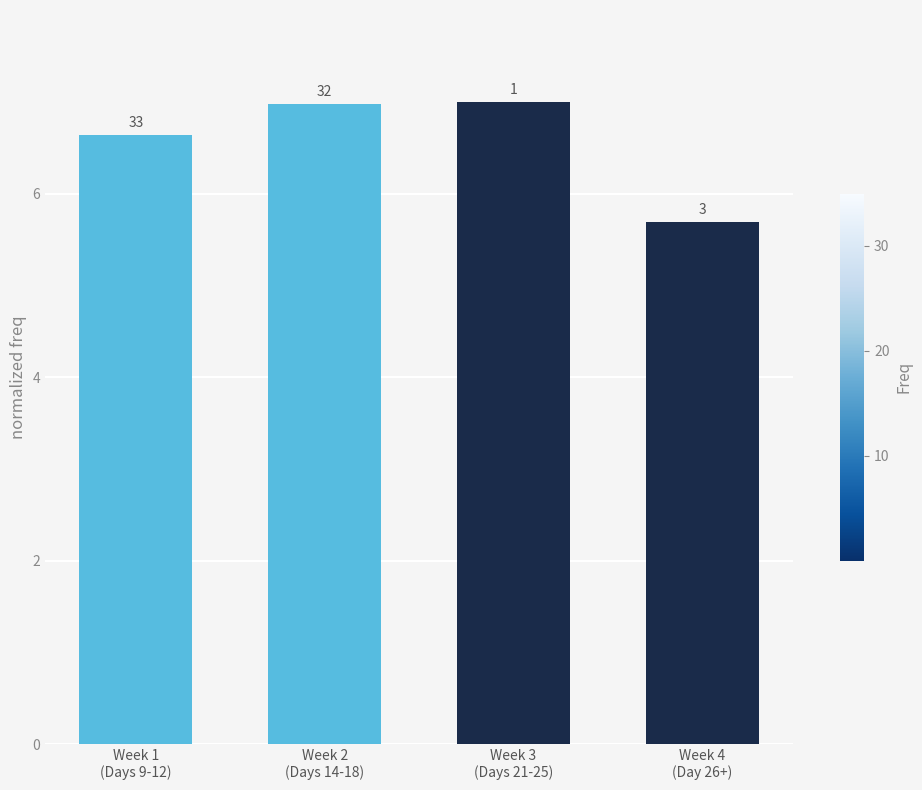

Does the chart contain any negative values?

No